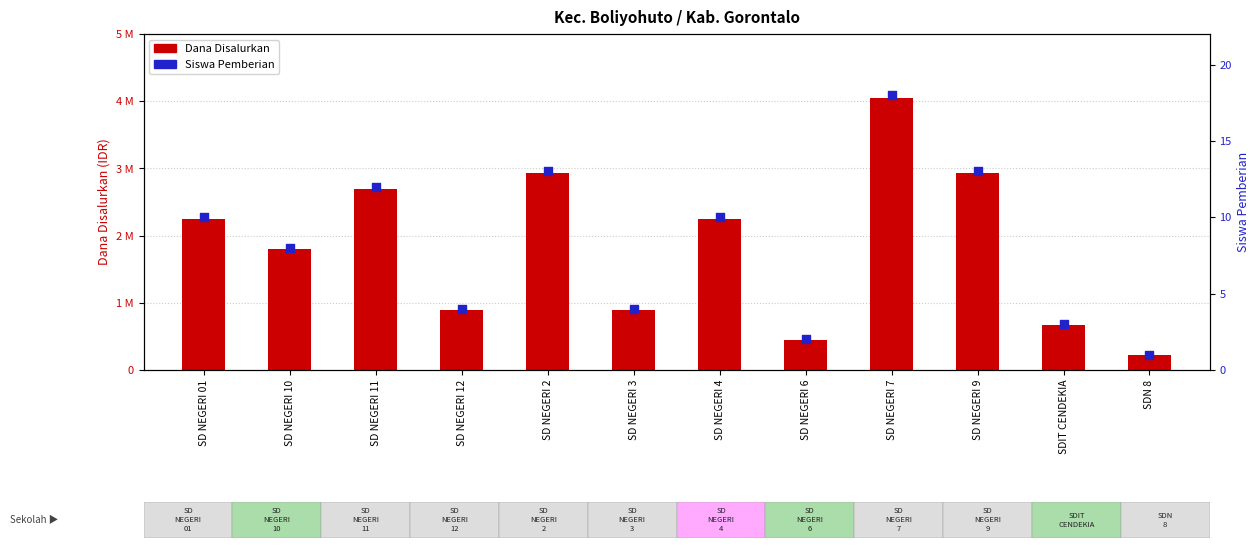

Which series reaches the maximum Y coordinate?

Dana Disalurkan